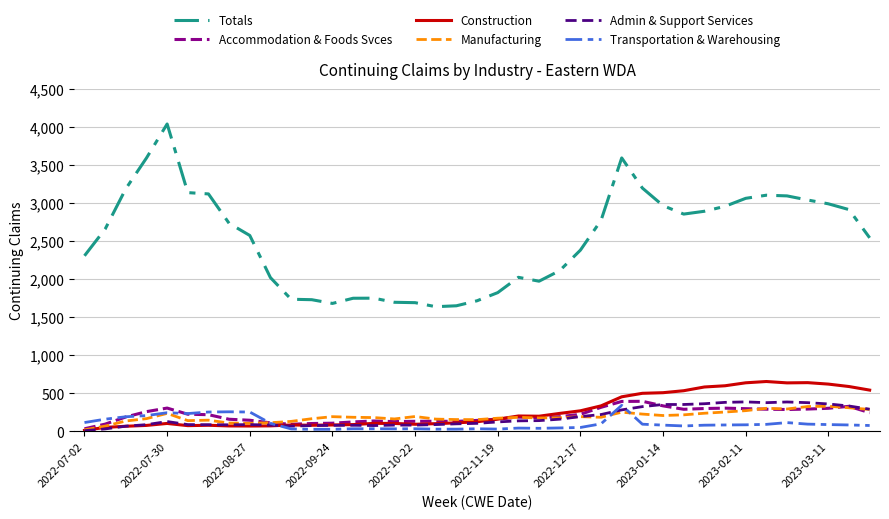

Which series has the widest spread of values?

Totals